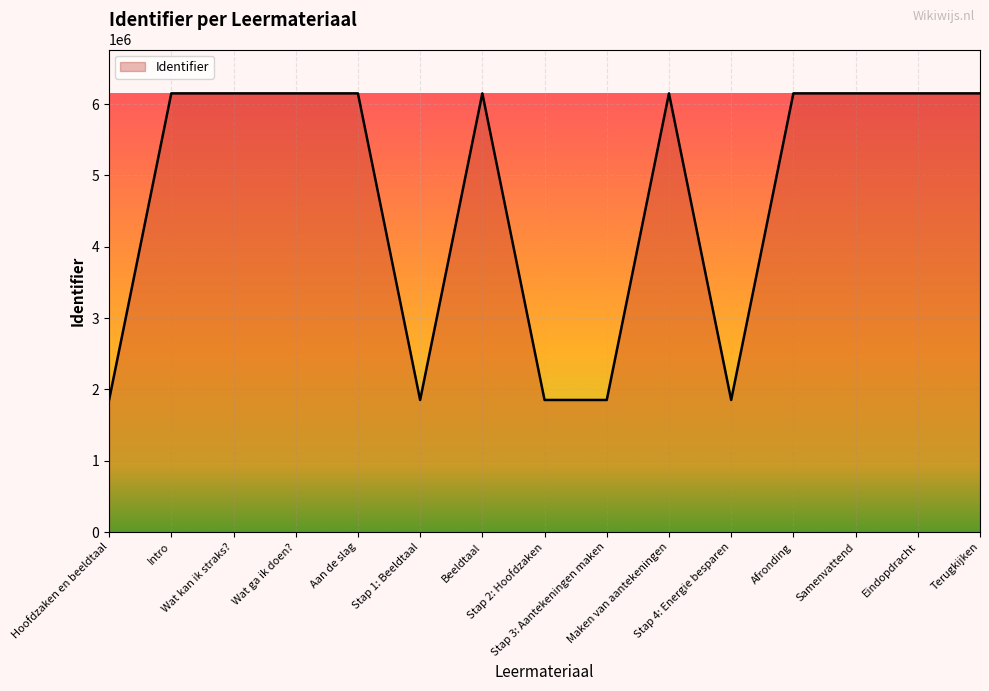

Between Afronding and Stap 4: Energie besparen, which is larger?

Afronding